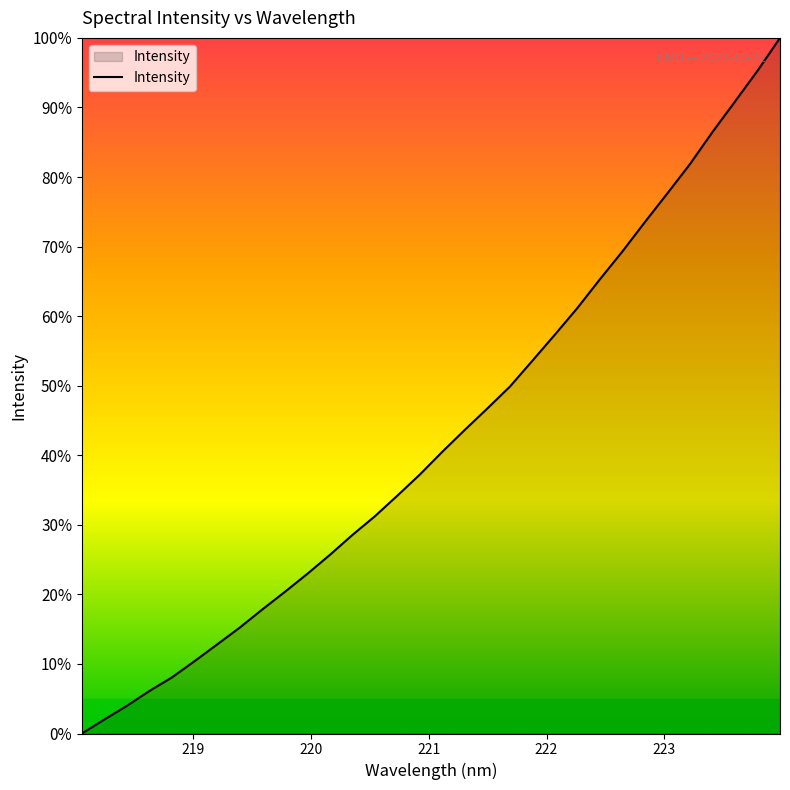

What is the difference between the maximum and minimum values?

100.0